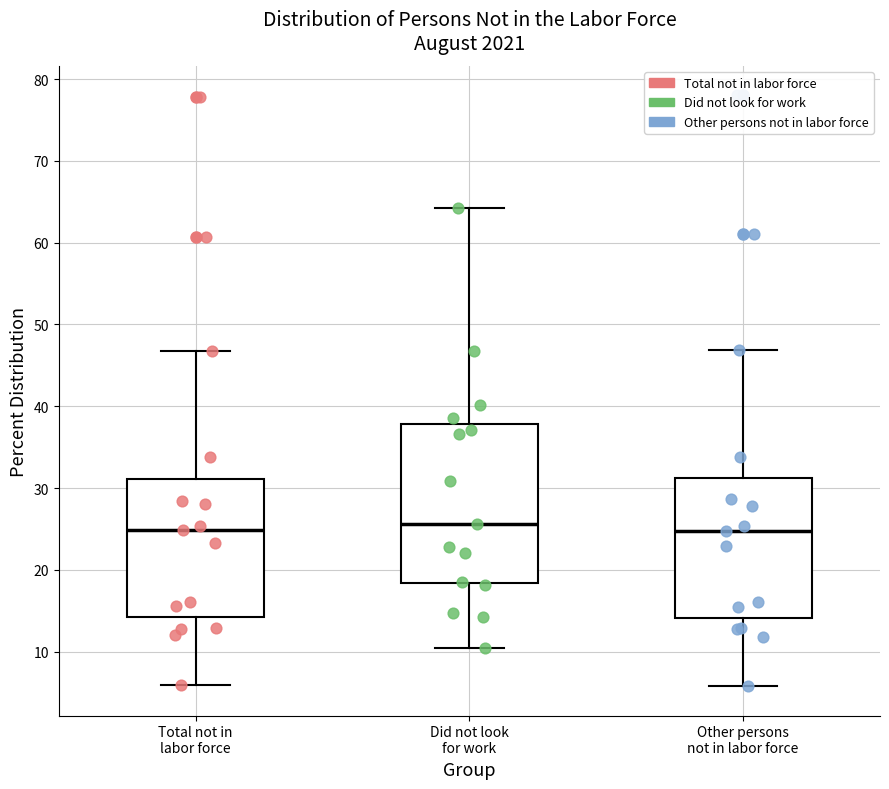

Reading left to right, read every box against the y-axis: the position of its median line, the range the box covers, and the ends of its whiskers. The values are not printed on the chart, so give them approximately, as read against the axis.

Total not in labor force: median 25, box 14 to 31, whiskers 6 to 47
Did not look for work: median 26, box 18 to 38, whiskers 11 to 64
Other persons not in labor force: median 25, box 14 to 31, whiskers 6 to 47